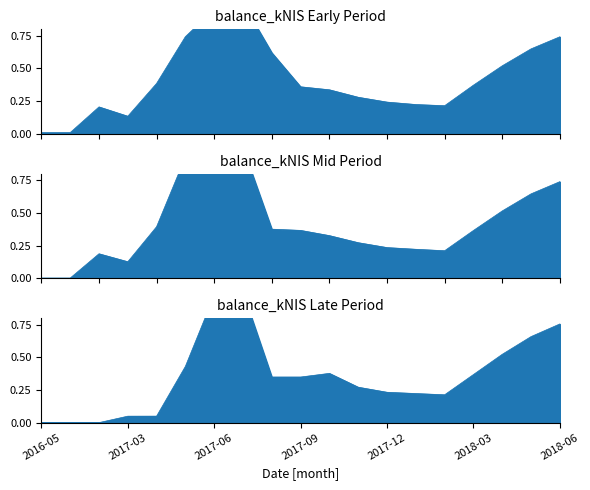

Where is Late Period nearest to the value 0?

2016-05